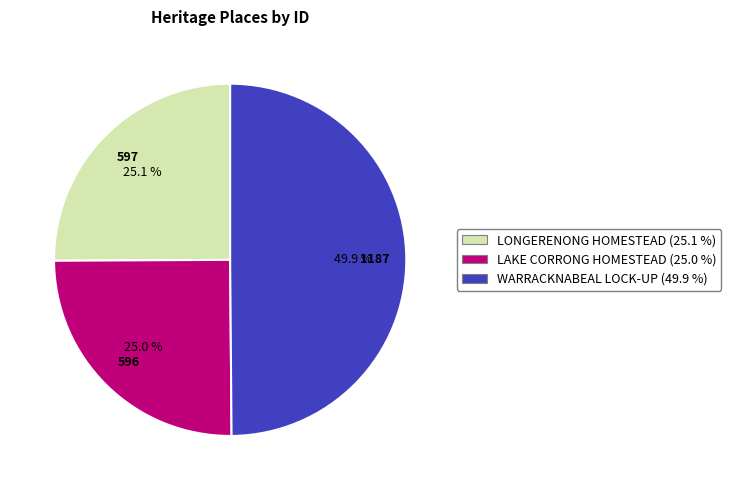

Is LONGERENONG HOMESTEAD the majority of the pie?

No